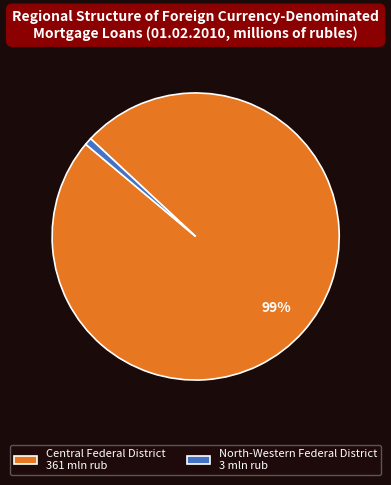

Is the sum of North-Western Federal District 3 mln rub and Central Federal District 361 mln rub greater than half?

Yes